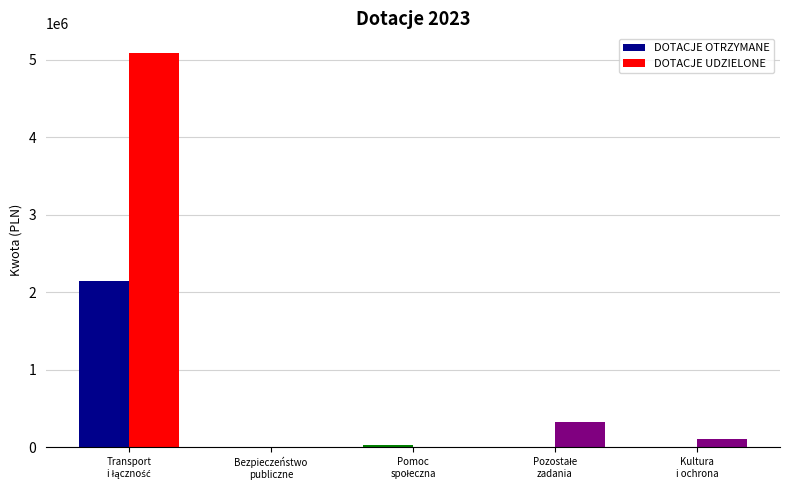

How many values in the DOTACJE OTRZYMANE series exceed 0?

2